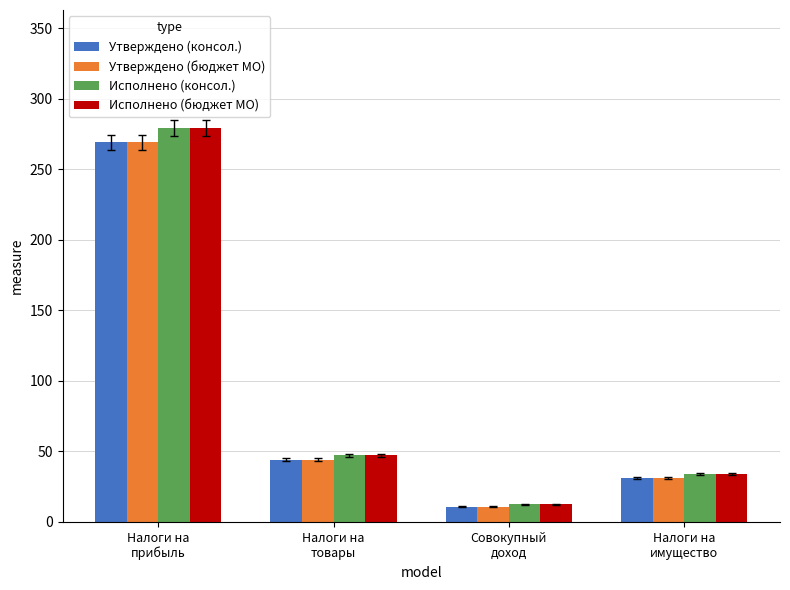

The value of Утверждено (консол.) at Налоги на
имущество is 31.0. True or false?

True